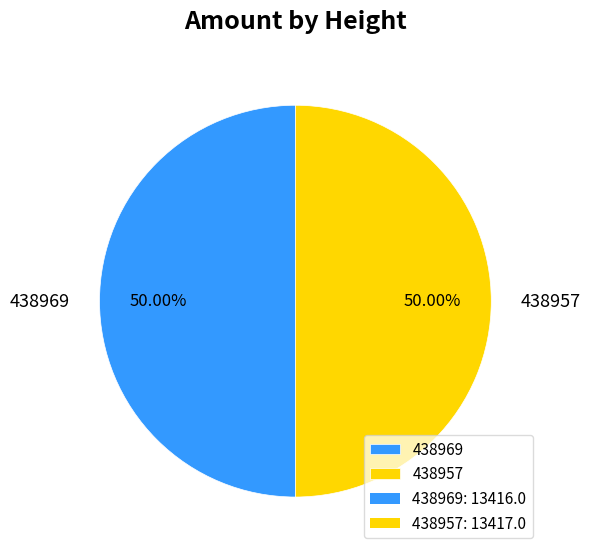

Approximately how many times larger is the value at 438957 compared to 438969?

1.0